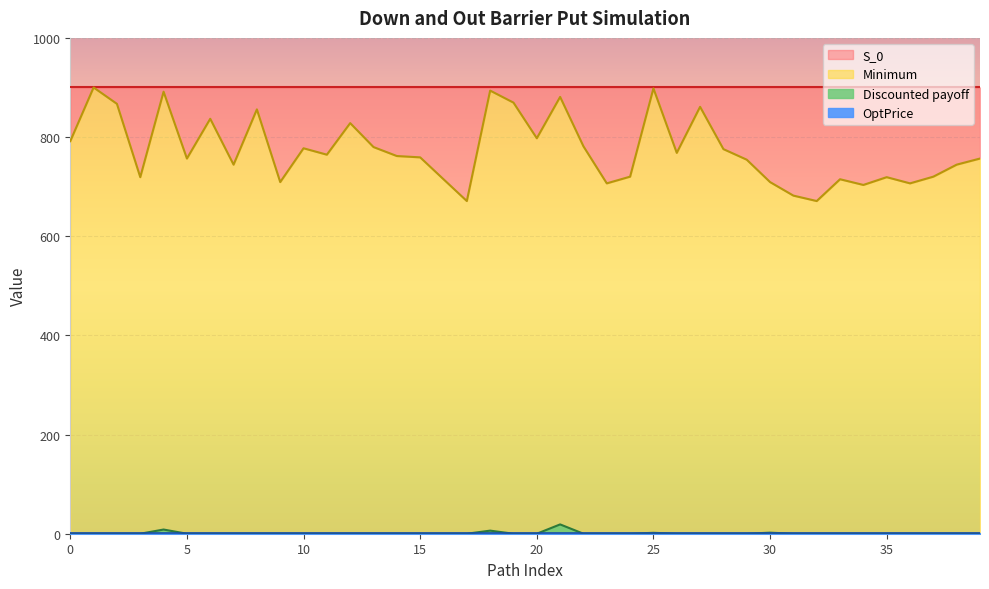

True or false: S_0 and Discounted payoff intersect in this chart.

False